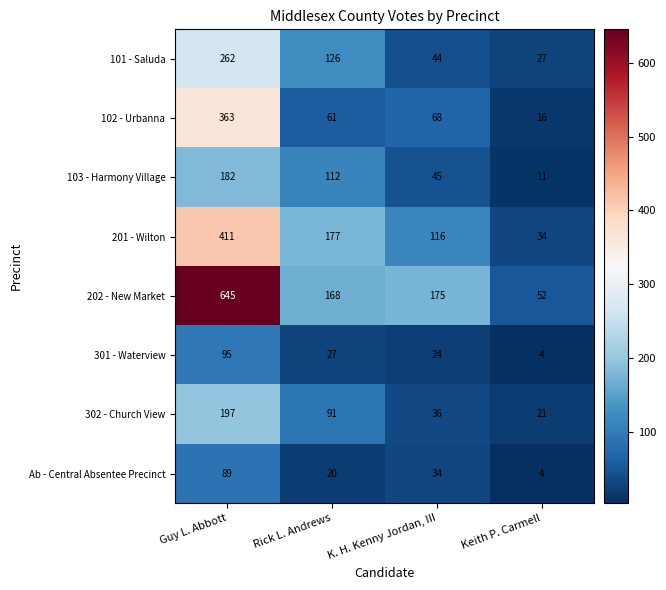

The value of Ab - Central Absentee Precinct at K. H. Kenny Jordan, III is 46. True or false?

False